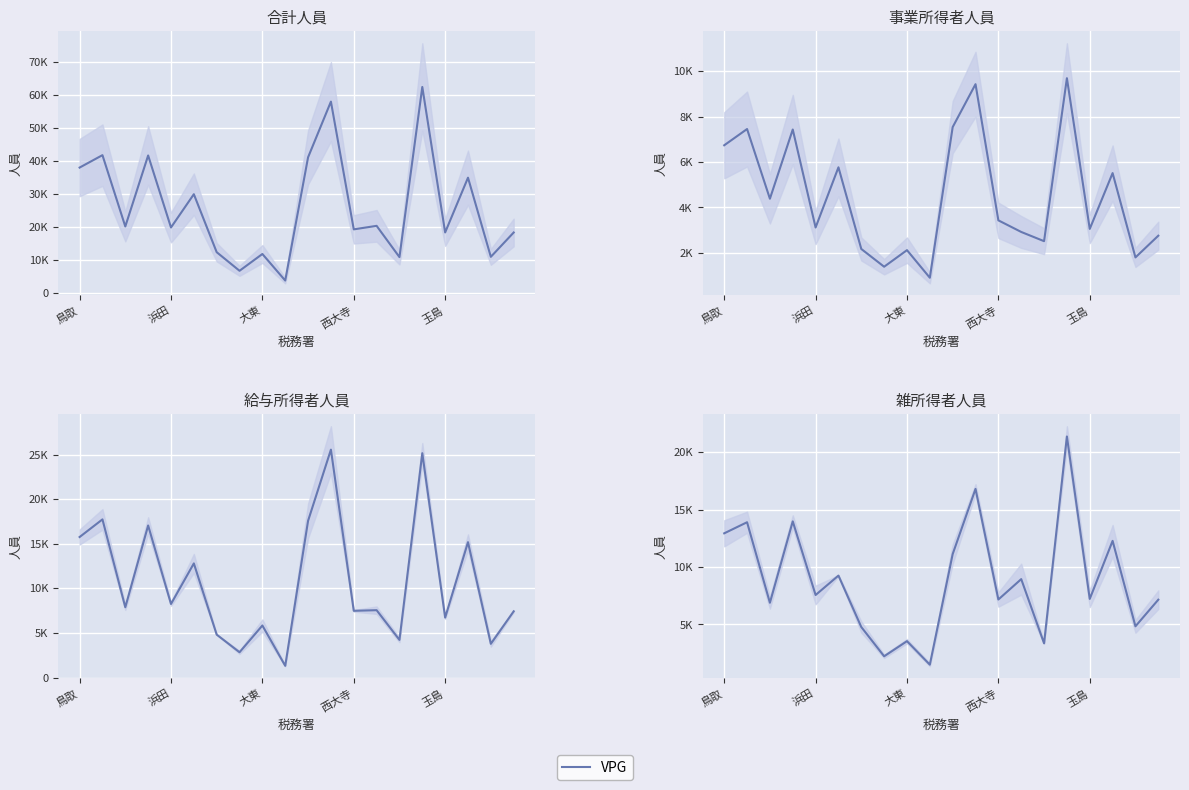

What position from the left is 大東?

9